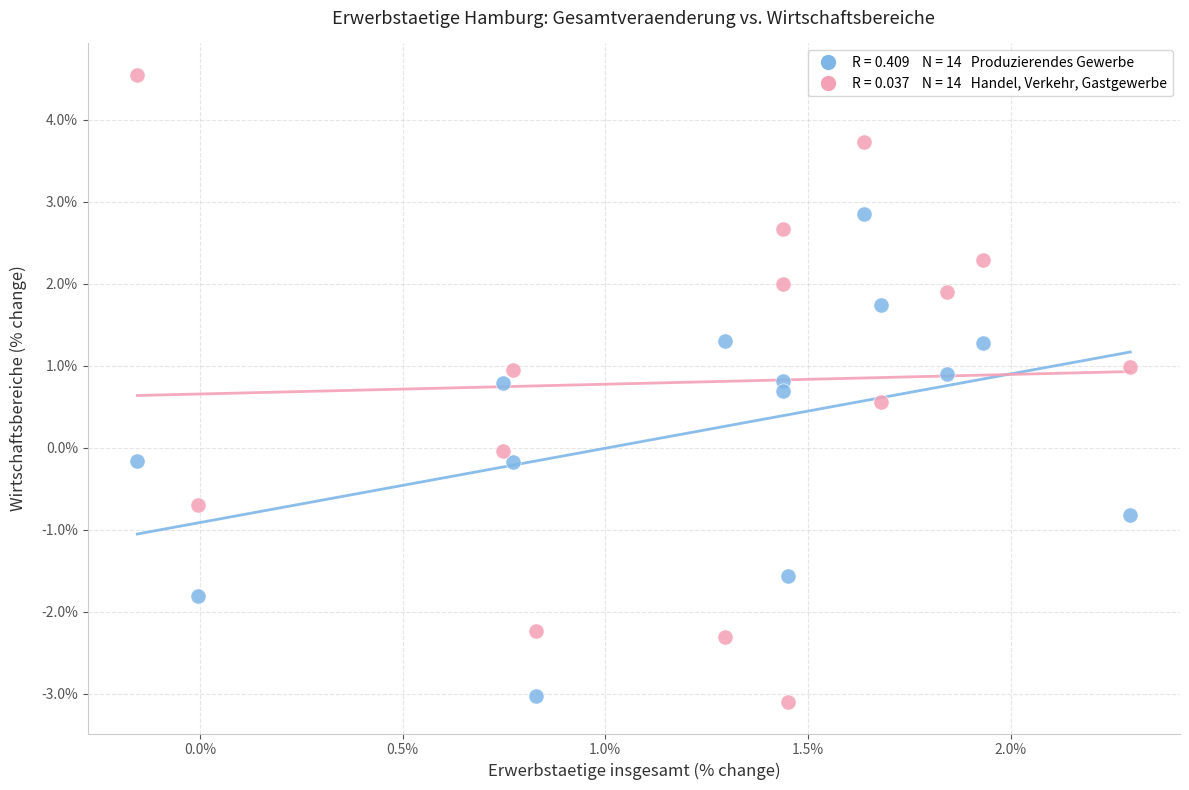

Across all data points, what is the range of Y values (max minus min)?

7.6